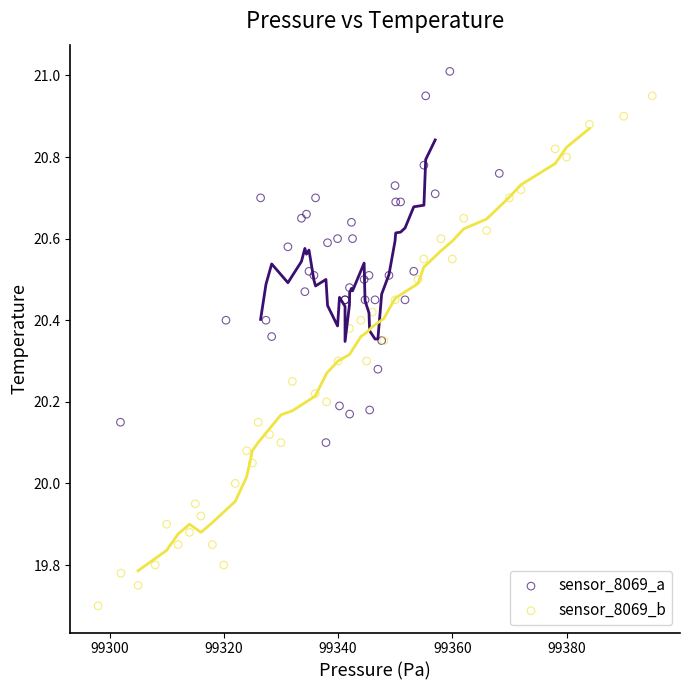

Which series has the widest spread of Y values?

sensor_8069_b